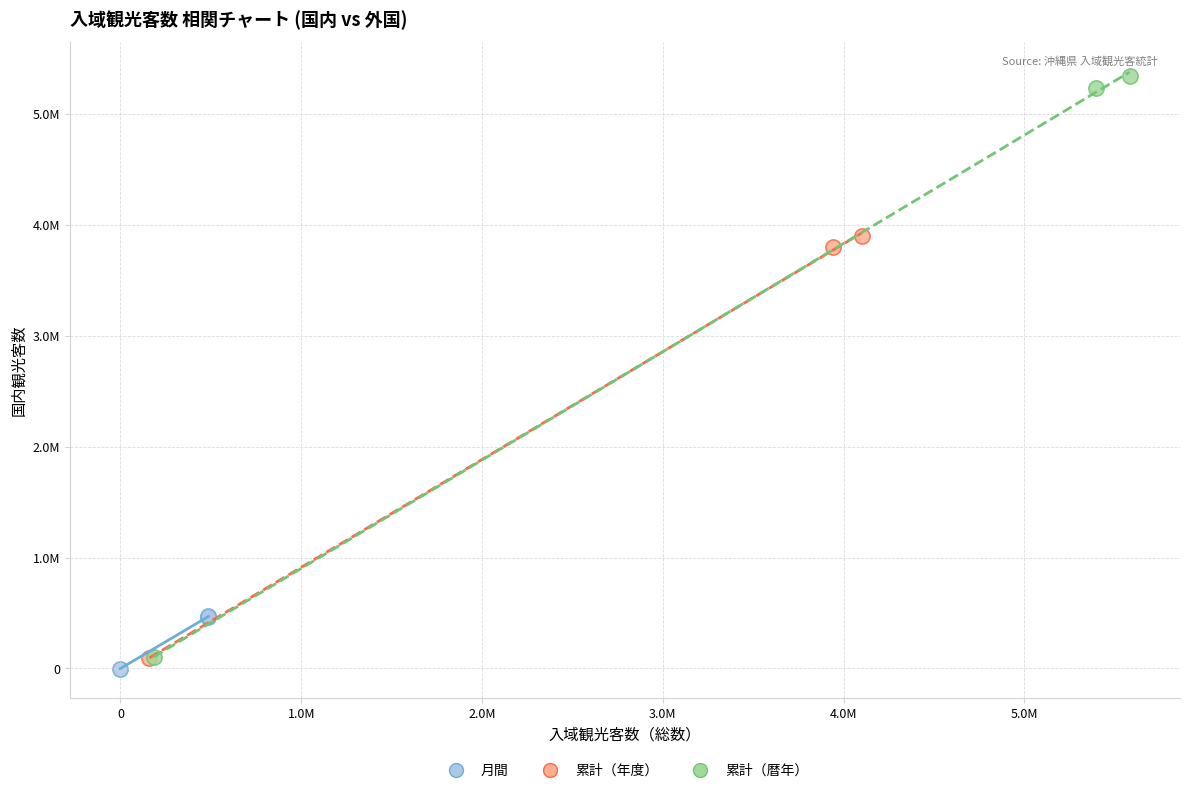

Which series has the widest spread of Y values?

累計（暦年）